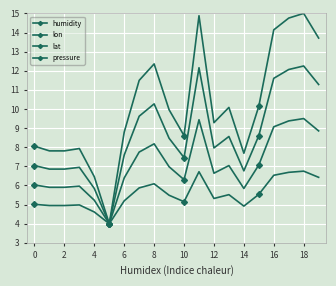

Which category has the highest value across all series?

18